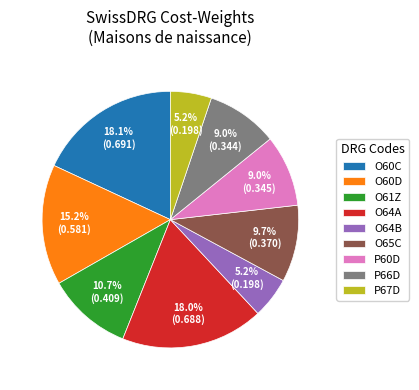

Combined, do O61Z and P66D account for over 50%?

No